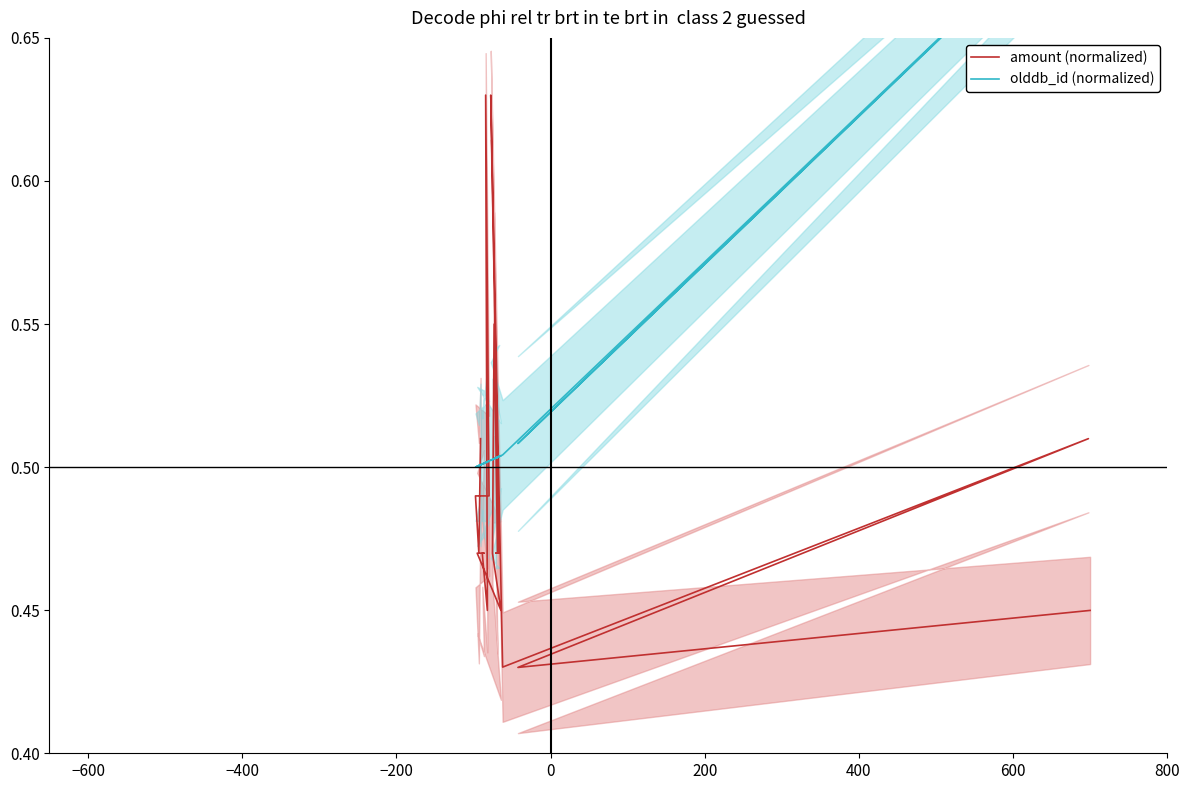

Reading left to right, extract all data points from this chart.

amount (normalized): 0.5	0.5	0.5	0.5	0.6	0.4	0.5	0.5	0.5	0.4	0.5	0.5	0.5	0.5	0.5	0.6	0.4	0.5	0.4	0.4
olddb_id (normalized): 0.5	0.5	0.5	0.5	0.5	0.5	0.5	0.5	0.5	0.5	0.5	0.5	0.5	0.5	0.5	0.5	0.5	0.7	0.5	0.7